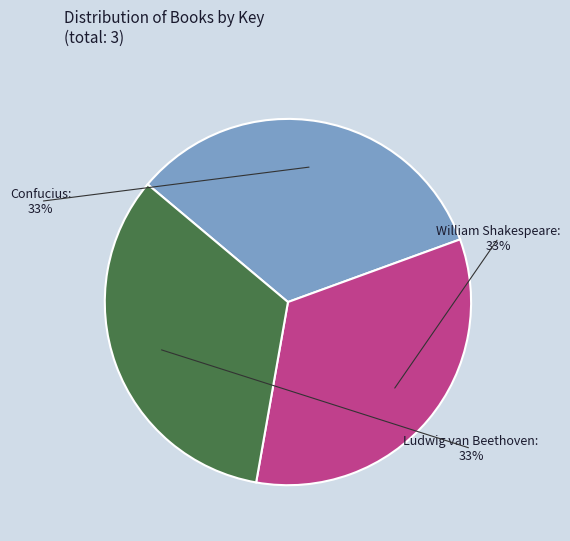

To the nearest percent, what is the average slice percentage?

33%